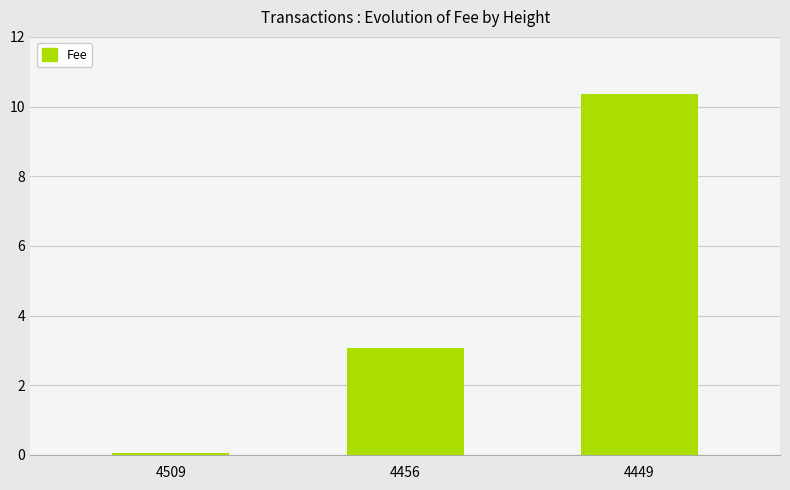

What is the sum of the values at 4509 and 4449?

10.4